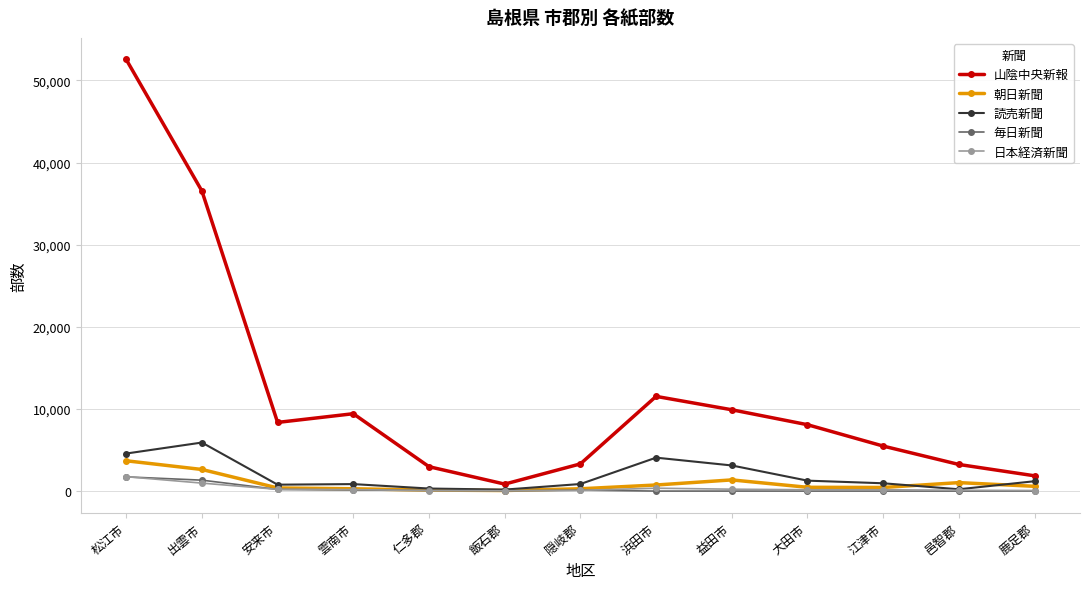

True or false: 朝日新聞 and 読売新聞 cross at least once.

True